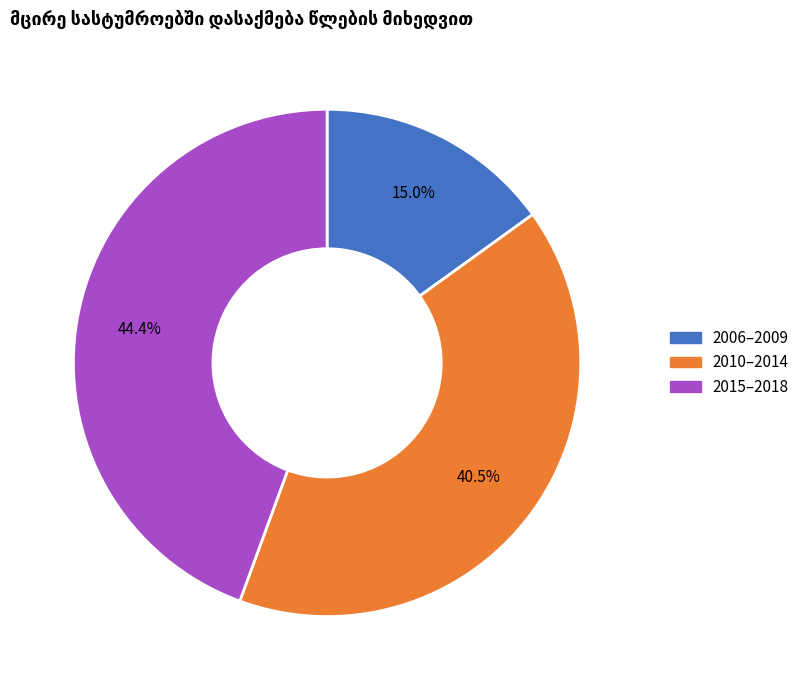

Is there a majority slice in this chart?

No